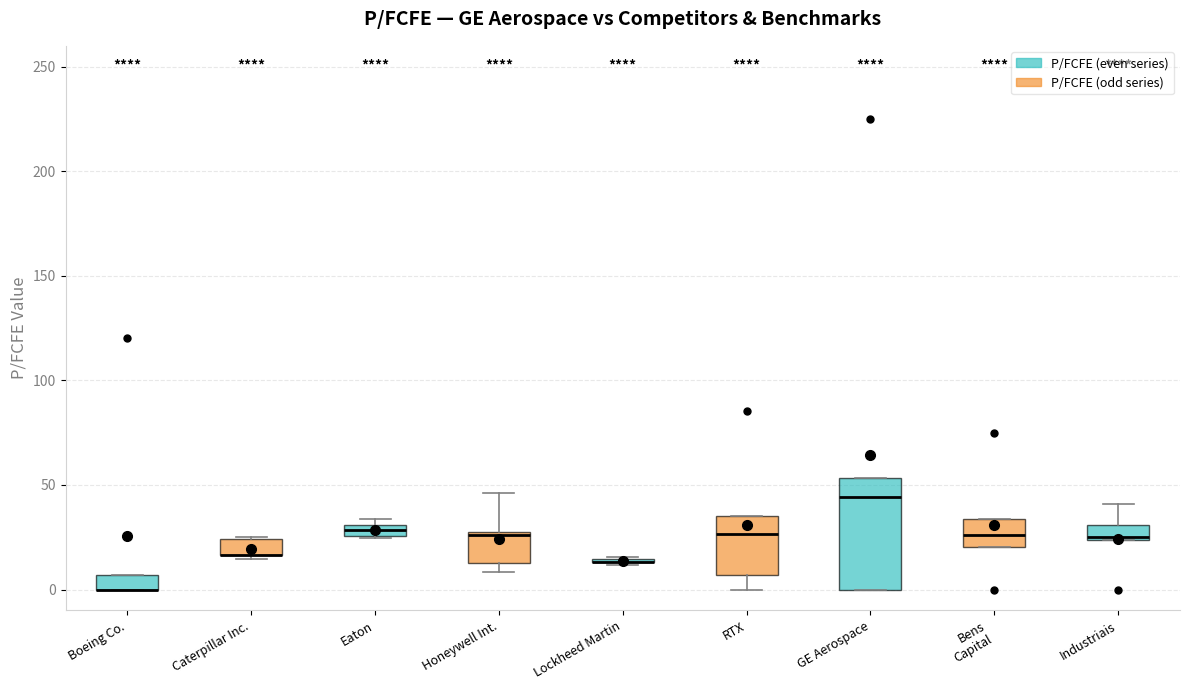

Which box is the tallest, from its lower edge to its upper edge?

GE Aerospace